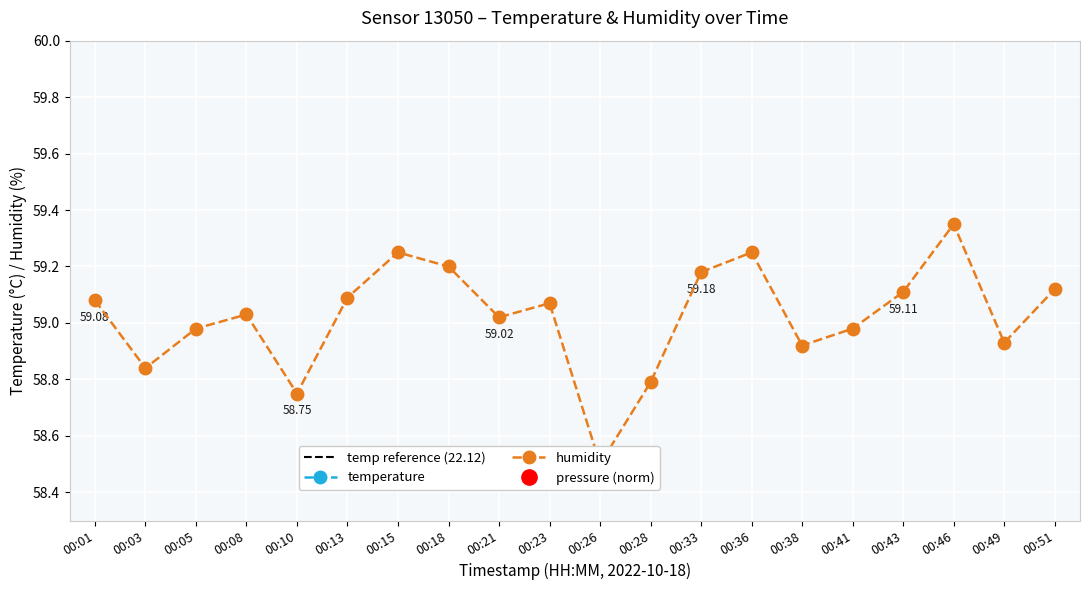

Reading right to left, list all the values displayed in this chart.

temperature: 22.1	22.1	22.1	22.1	22.1	22.1	22.1	22.1	22.1	22.1	22.1	22.1	22.1	22.1	22.1	22.1	22.1	22.1	22.1	22.1
humidity: 59.1	58.9	59.4	59.1	59.0	58.9	59.2	59.2	58.8	58.5	59.1	59.0	59.2	59.2	59.1	58.8	59.0	59.0	58.8	59.1